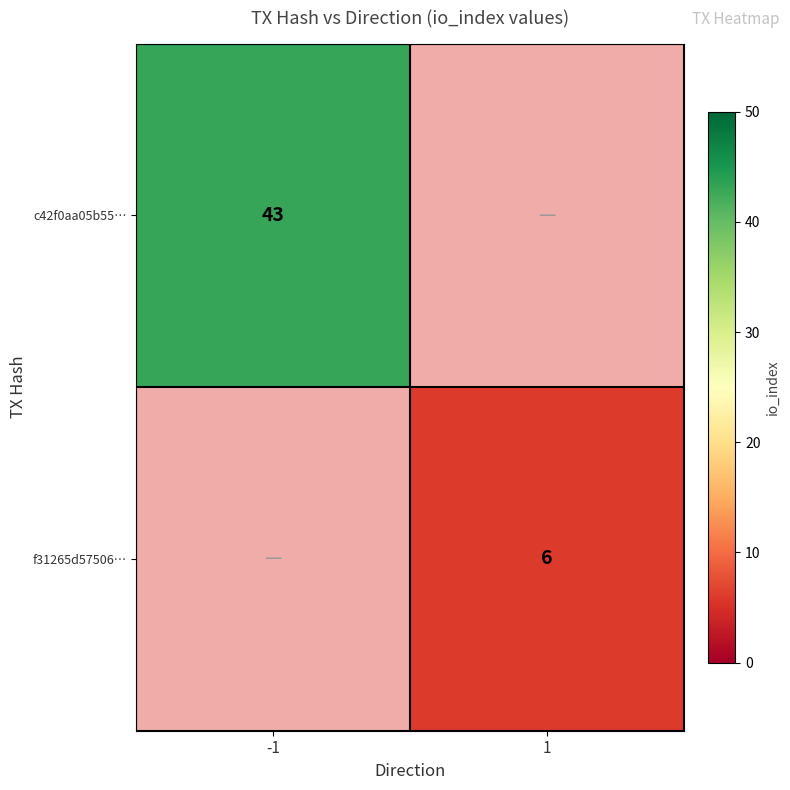

What is the greatest value displayed?

43